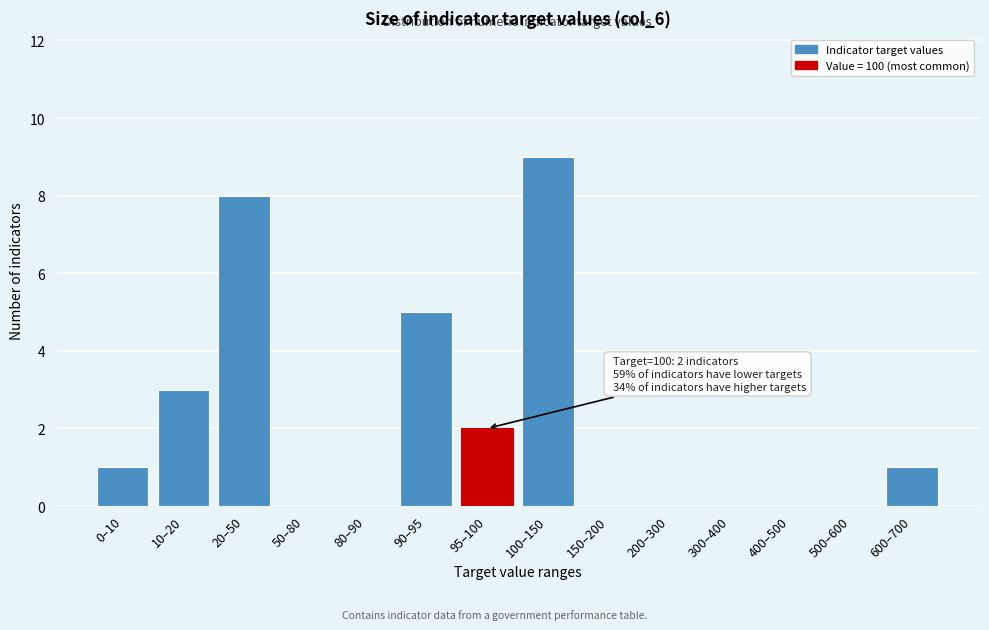

Reading right to left, list all the values displayed in this chart.

600–700=1	500–600=0	400–500=0	300–400=0	200–300=0	150–200=0	100–150=9	95–100=2	90–95=5	80–90=0	50–80=0	20–50=8	10–20=3	0–10=1